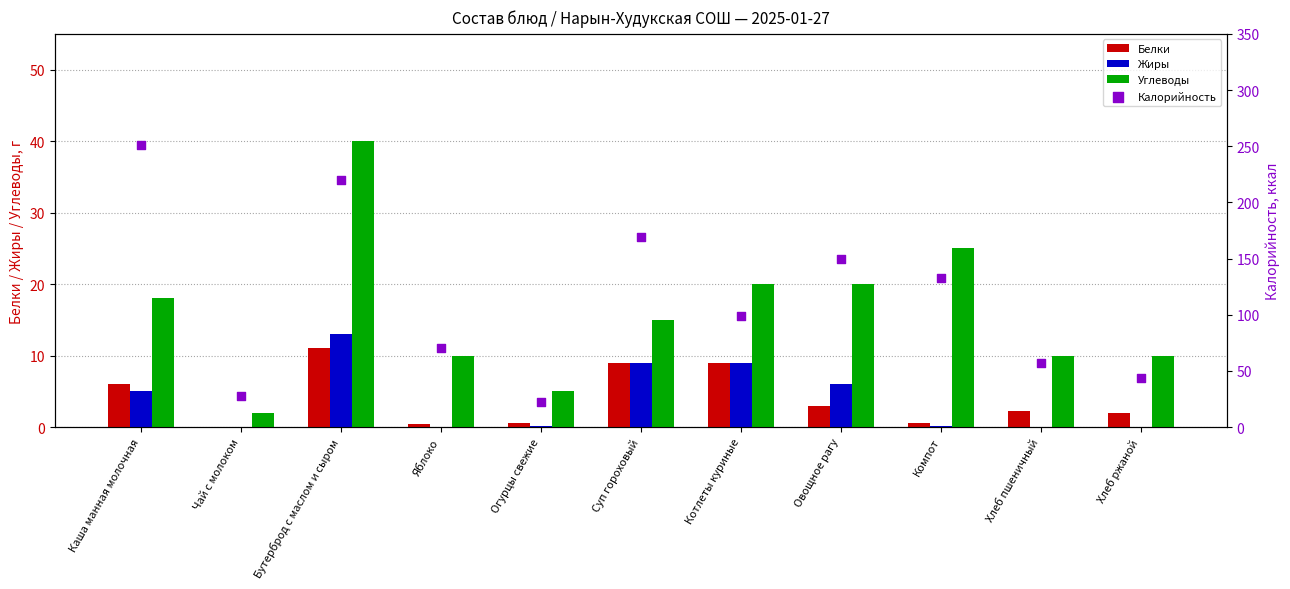

What are all the series names shown in the legend?

Белки, Жиры, Углеводы, Калорийность